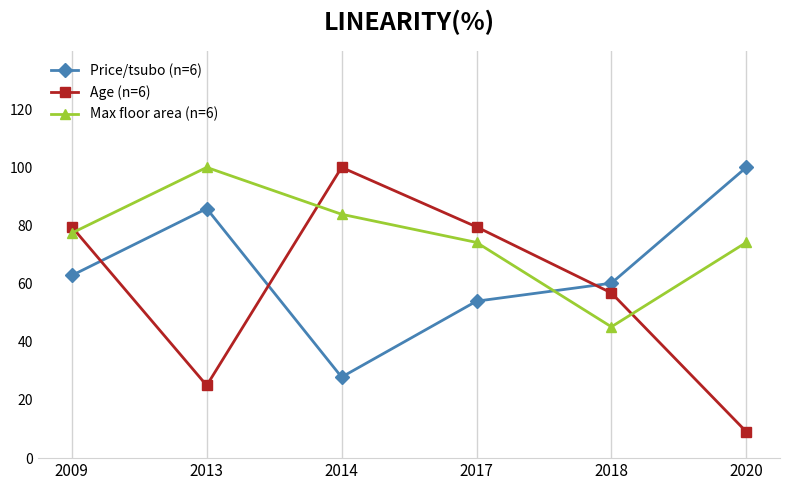

Is this an area chart (filled region under the line)?

No